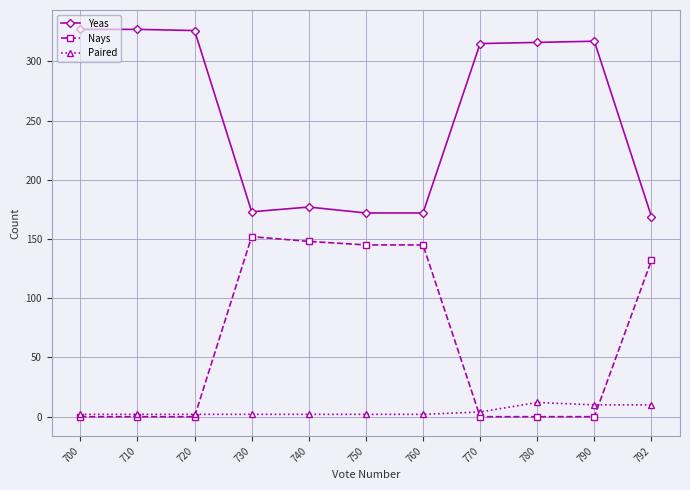

Does the chart display data point markers on the line(s)?

Yes